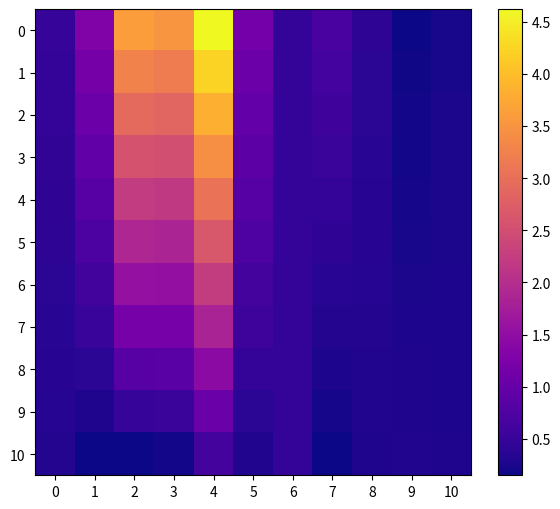

Reading left to right, list all the values displayed in this chart.

0: 0=0.5	1=1.3	2=3.6	3=3.5	4=4.6	5=1.2	6=0.5	7=0.7	8=0.4	9=0.2	10=0.2
1: 0=0.5	1=1.2	2=3.3	3=3.2	4=4.2	5=1.1	6=0.5	7=0.6	8=0.4	9=0.2	10=0.2
2: 0=0.5	1=1.1	2=2.9	3=2.9	4=3.8	5=1.0	6=0.5	7=0.6	8=0.4	9=0.2	10=0.2
3: 0=0.4	1=1.0	2=2.6	3=2.5	4=3.4	5=0.9	6=0.5	7=0.5	8=0.4	9=0.2	10=0.2
4: 0=0.4	1=0.8	2=2.2	3=2.2	4=3.0	5=0.8	6=0.5	7=0.5	8=0.4	9=0.2	10=0.3
5: 0=0.4	1=0.7	2=1.9	3=1.9	4=2.6	5=0.7	6=0.5	7=0.4	8=0.3	9=0.2	10=0.3
6: 0=0.4	1=0.6	2=1.5	3=1.5	4=2.2	5=0.6	6=0.5	7=0.4	8=0.3	9=0.2	10=0.3
7: 0=0.4	1=0.5	2=1.2	3=1.2	4=1.8	5=0.6	6=0.5	7=0.3	8=0.3	9=0.3	10=0.3
8: 0=0.3	1=0.4	2=0.8	3=0.9	4=1.4	5=0.5	6=0.5	7=0.3	8=0.3	9=0.3	10=0.3
9: 0=0.3	1=0.3	2=0.5	3=0.5	4=1.0	5=0.4	6=0.5	7=0.2	8=0.3	9=0.3	10=0.3
10: 0=0.3	1=0.2	2=0.2	3=0.2	4=0.7	5=0.3	6=0.5	7=0.2	8=0.3	9=0.3	10=0.3